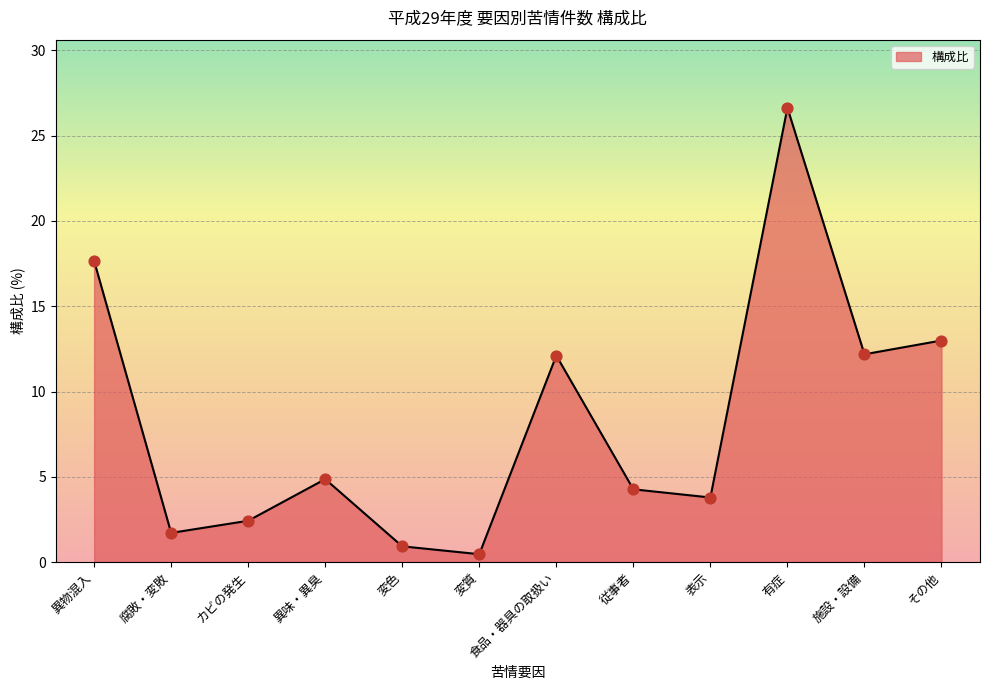

What is the ratio of the value at 変色 to the value at 食品・器具の取扱い?

0.1